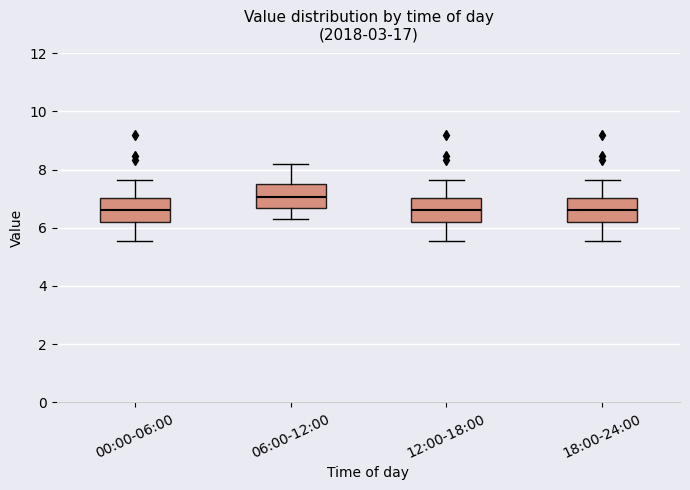

Reading left to right, transcribe this box plot: for each box, give where its median line is, the range the box spans, and where its two whiskers end, as read against the y-axis. The values are not printed on the chart, so give them approximately, as read against the axis.

00:00-06:00: median 6.6, box 6.2 to 7.0, whiskers 5.6 to 7.6
06:00-12:00: median 7.0, box 6.6 to 7.6, whiskers 6.4 to 8.2
12:00-18:00: median 6.6, box 6.2 to 7.0, whiskers 5.6 to 7.6
18:00-24:00: median 6.6, box 6.2 to 7.0, whiskers 5.6 to 7.6